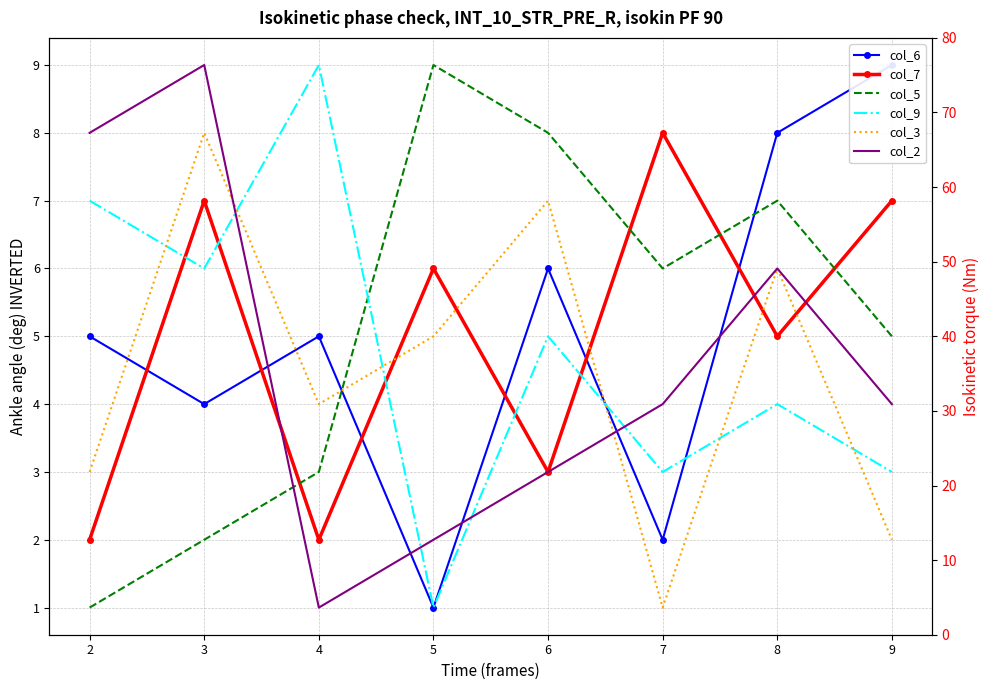

Reading left to right, extract all data points from this chart.

col_6: 5	4	5	1	6	2	8	9
col_7: 2	7	2	6	3	8	5	7
col_5: 1	2	3	9	8	6	7	5
col_9: 7	6	9	1	5	3	4	3
col_3: 3	8	4	5	7	1	6	2
col_2: 8	9	1	2	3	4	6	4